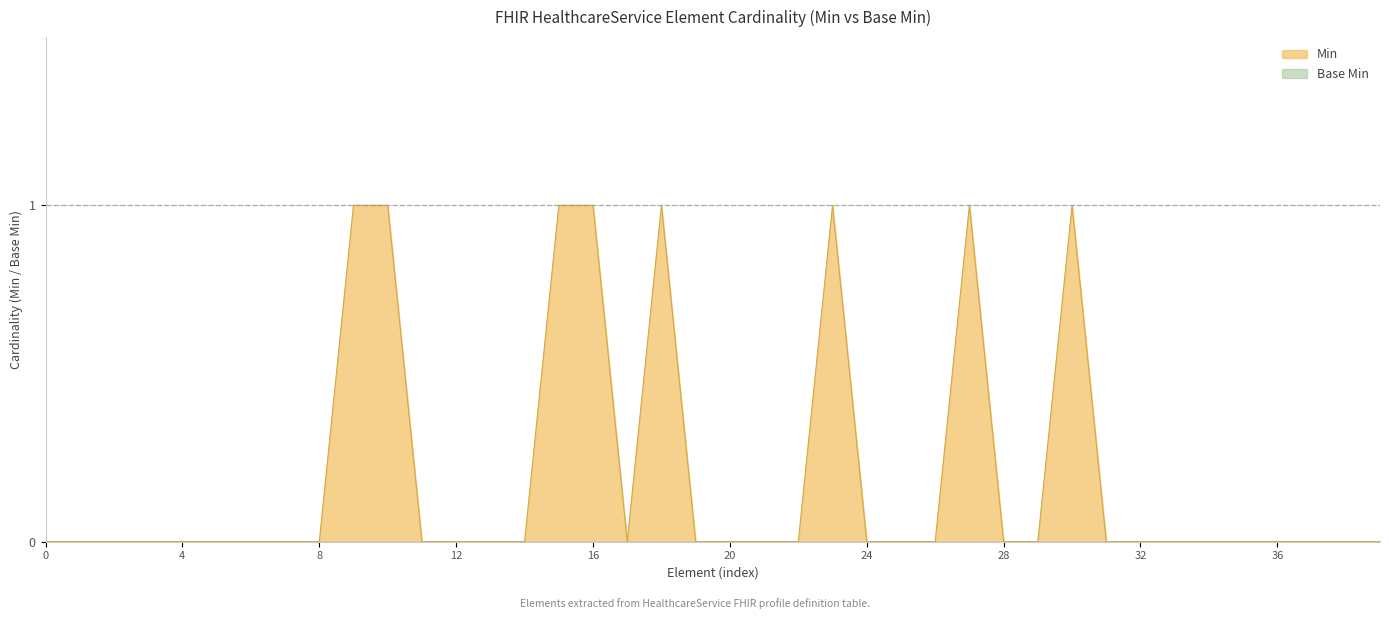

Which series has the widest spread of values?

Min